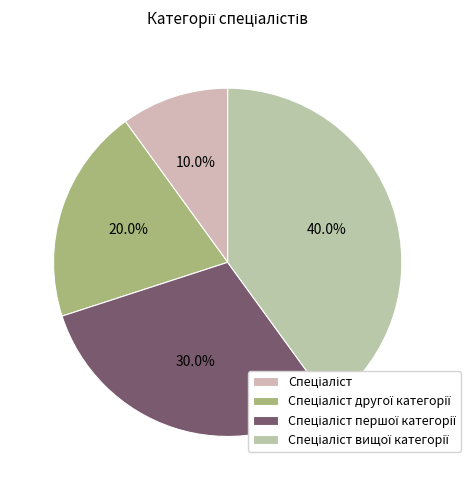

Is it true that Спеціаліст другої категорії is 8% of the pie?

False